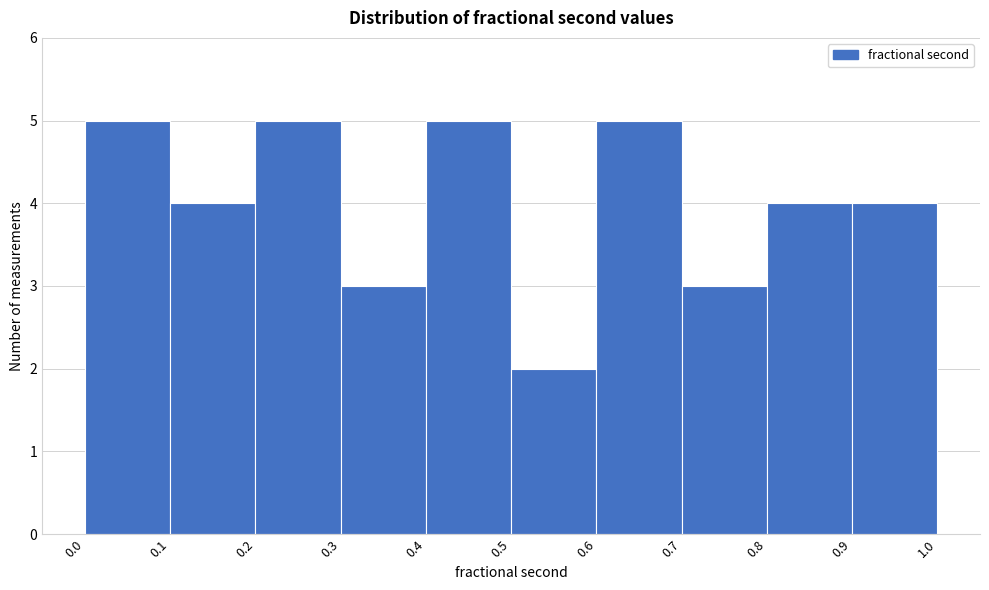

Reading left to right, list every bar in this chart as the range it spans on the x-axis followed by its height. The values are not printed on the chart, so give them approximately, as read against the axis.

0.0 to 0.1: 5
0.1 to 0.2: 4
0.2 to 0.3: 5
0.3 to 0.4: 3
0.4 to 0.5: 5
0.5 to 0.6: 2
0.6 to 0.7: 5
0.7 to 0.8: 3
0.8 to 0.9: 4
0.9 to 1.0: 4